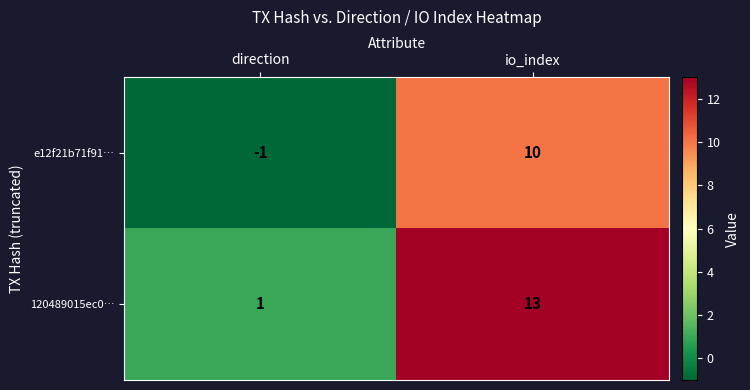

At how many categories does at least one series exceed 10?

1